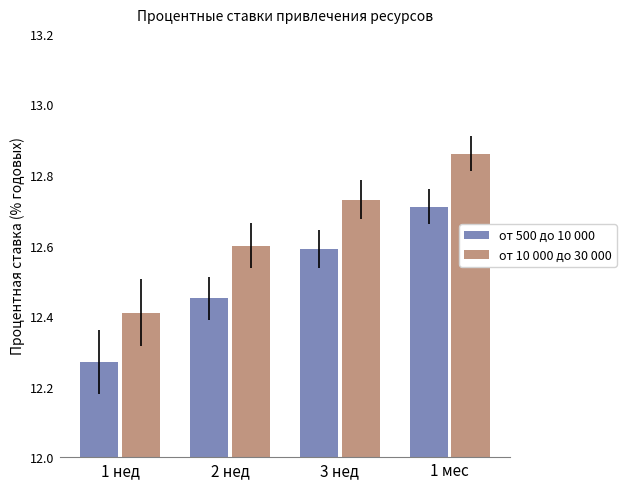

True or false: от 10 000 до 30 000 has a value of 8.3 at 1 мес.

False